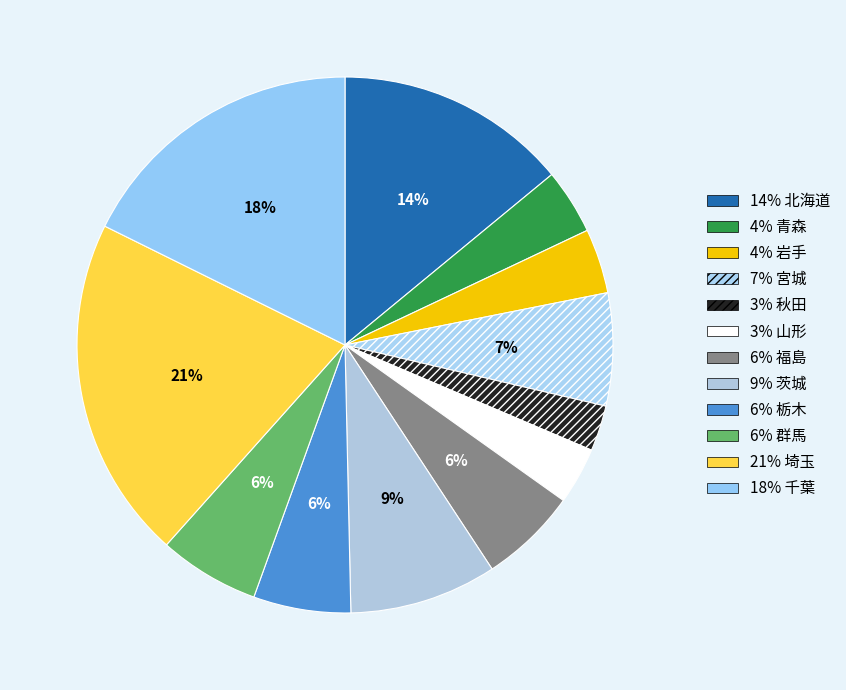

How many slices are in this pie chart?

12